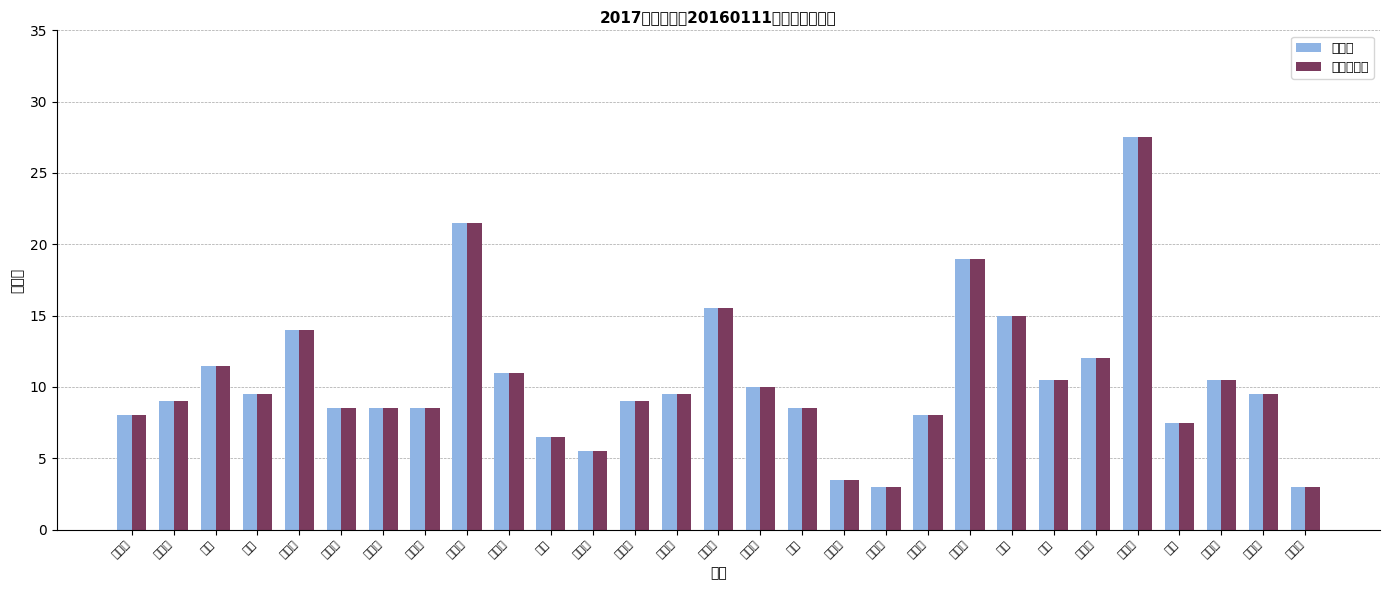

How many data points in 个人总学时 are above 9?

15